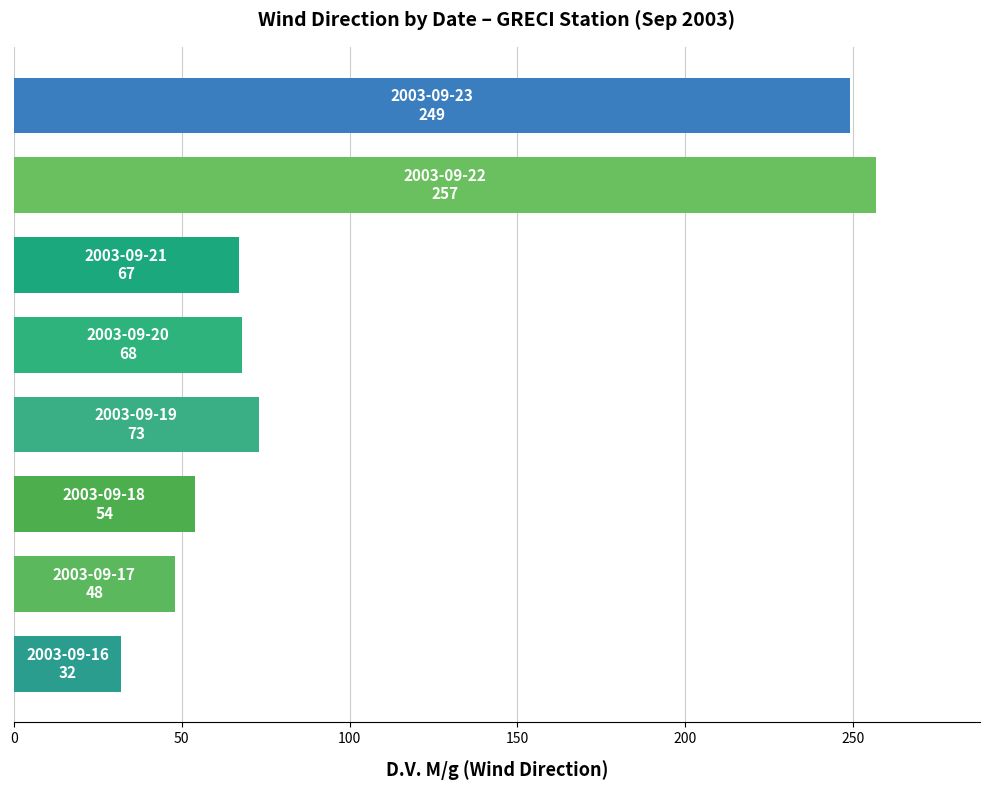

What is the average value?

106